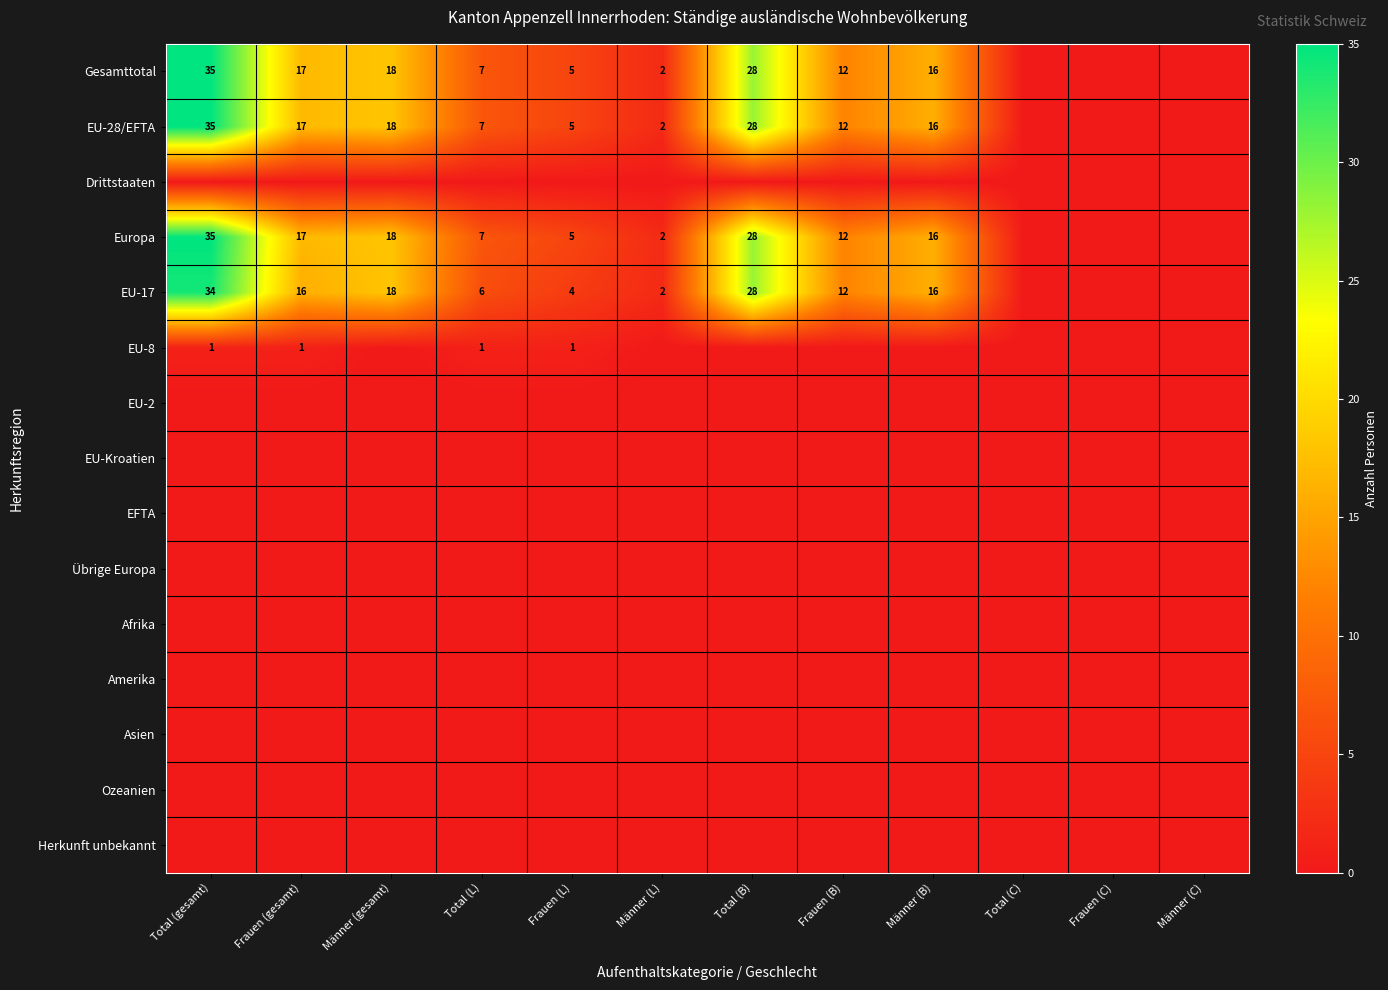

What is the sum of all EU-8 values?

4